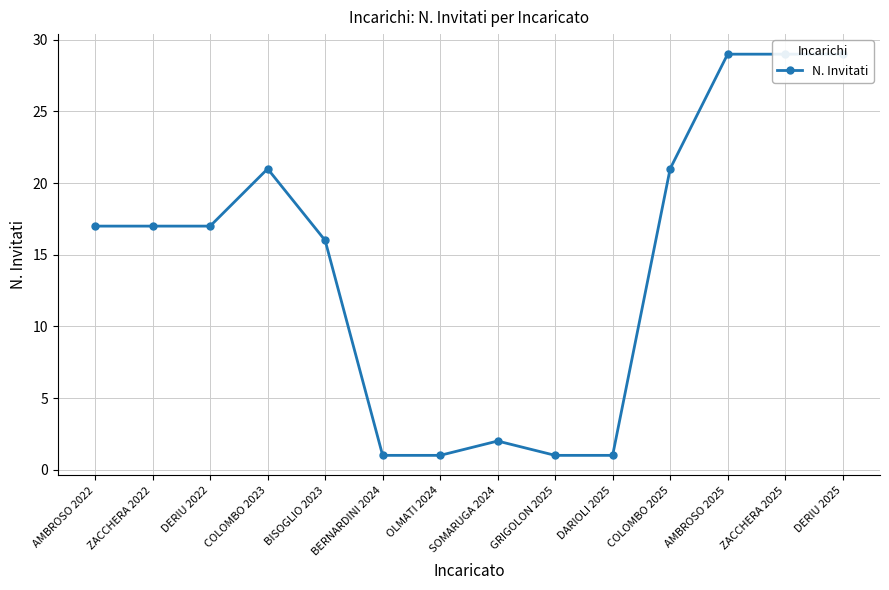

Reading left to right, what are all the values shown in this chart?

17	17	17	21	16	1	1	2	1	1	21	29	29	29